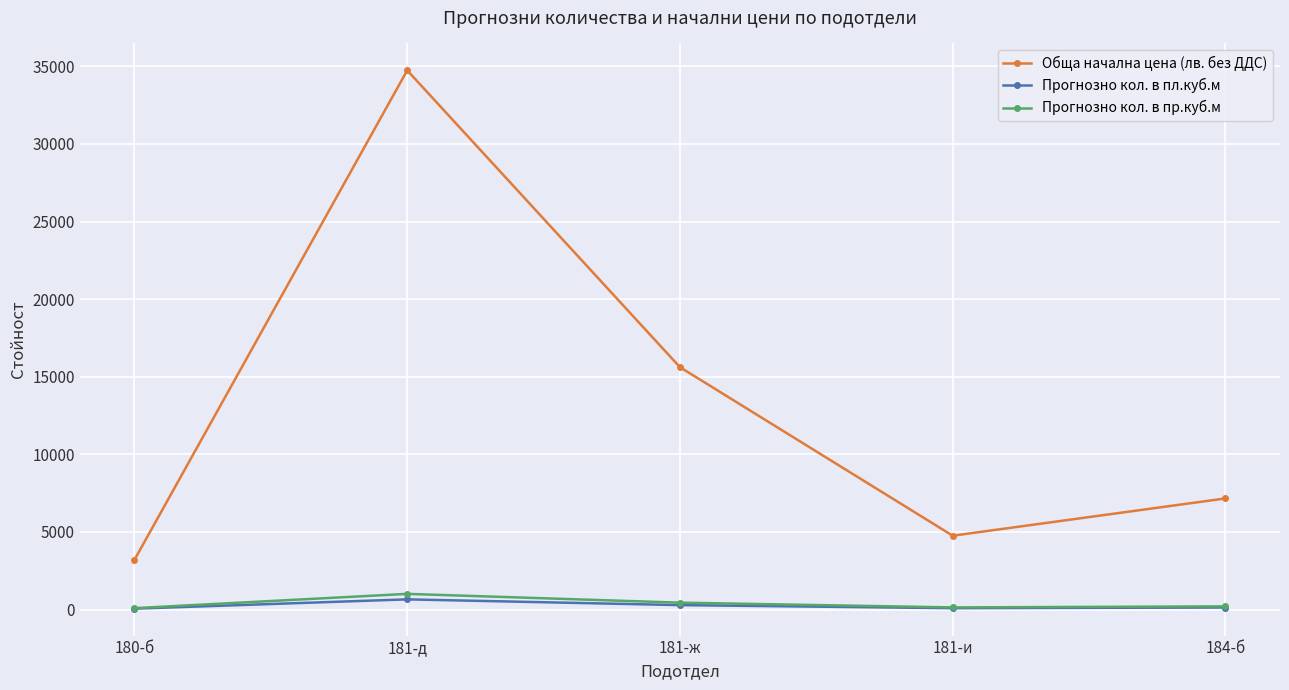

Where is the first local minimum for Обща начална цена (лв. без ДДС)?

181-и